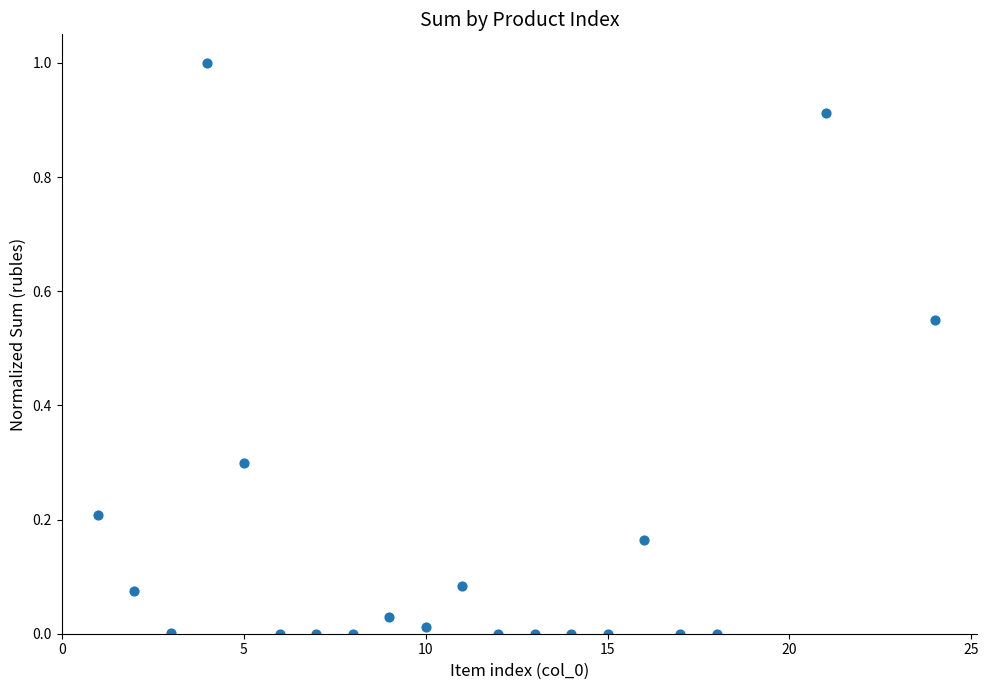

What is the range of X values (max minus min)?

23.0